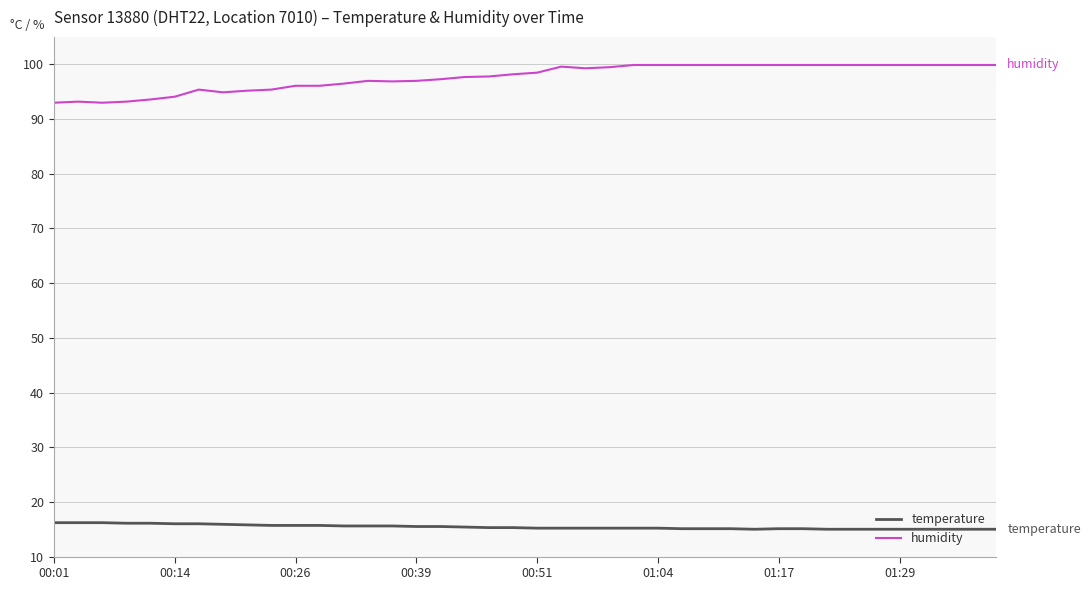

What is the smallest value displayed?

15.0